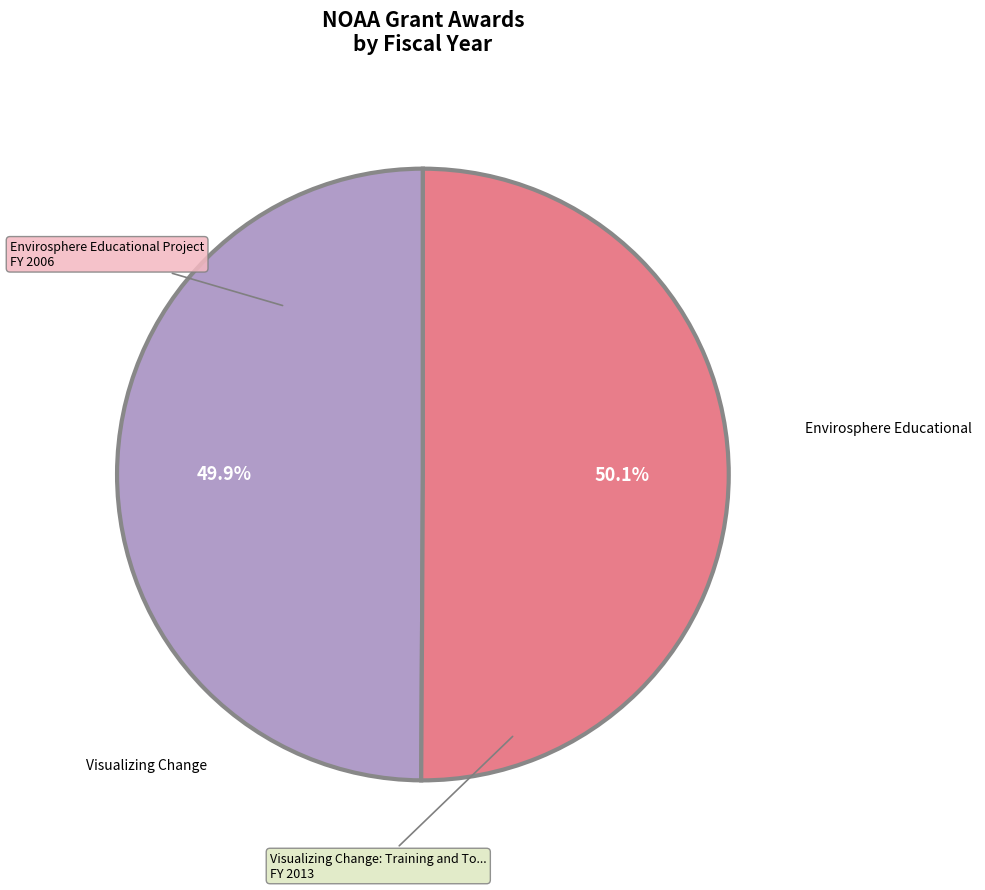

Does any single category account for the majority?

Yes